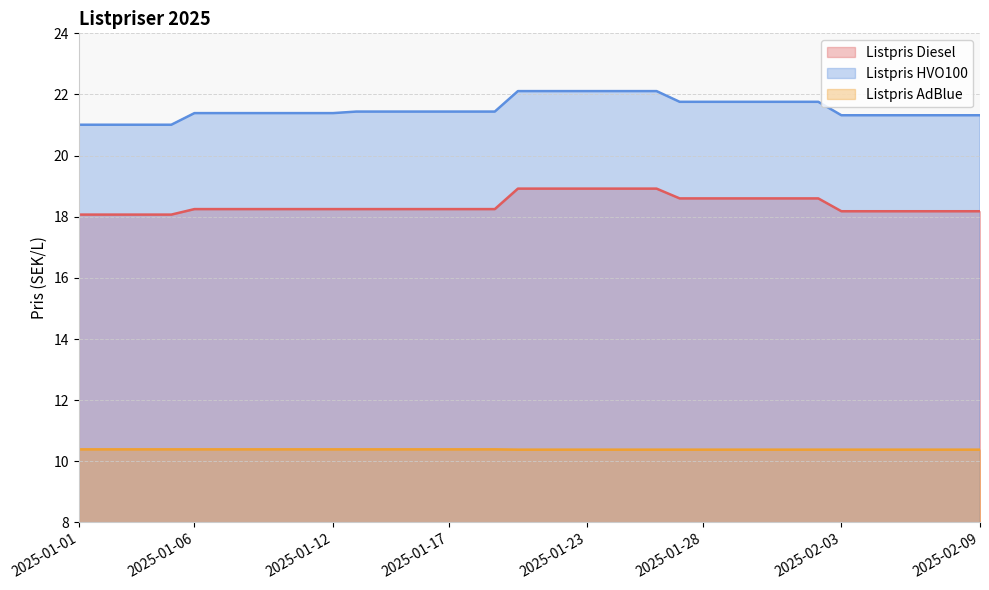

Is the value of Listpris Diesel at 2025-02-03 greater than the value of Listpris AdBlue at 2025-02-03?

Yes